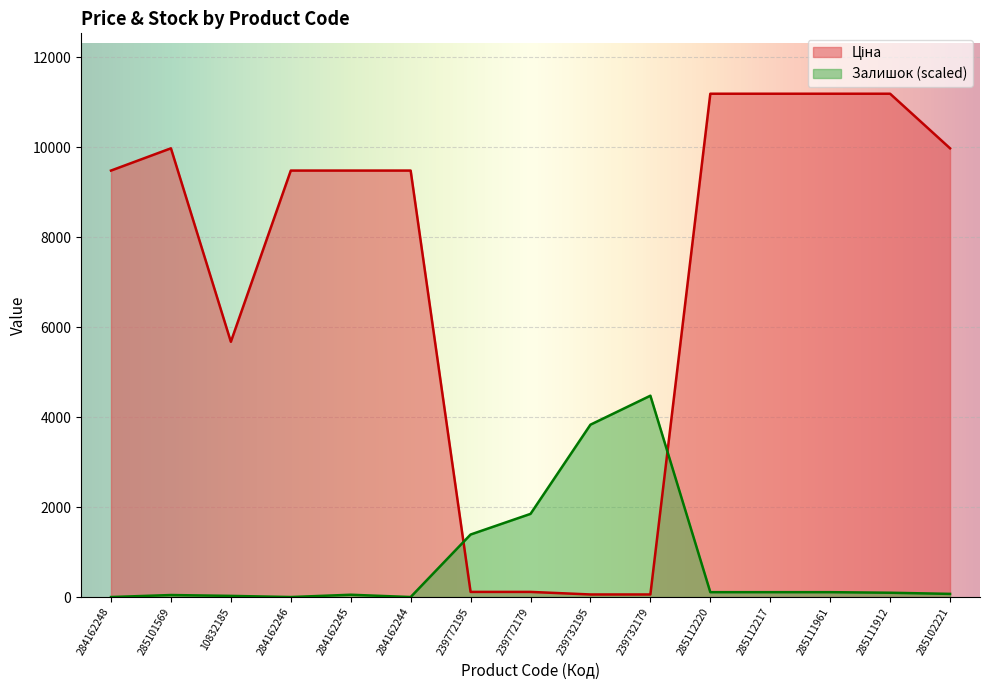

In Ціна, how many points are lower than both neighbors (excluding endpoints)?

1